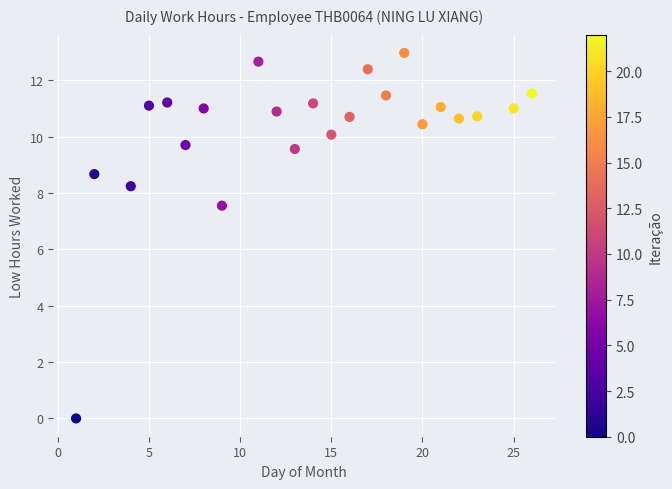

What is the range of Y values (max minus min)?

13.0